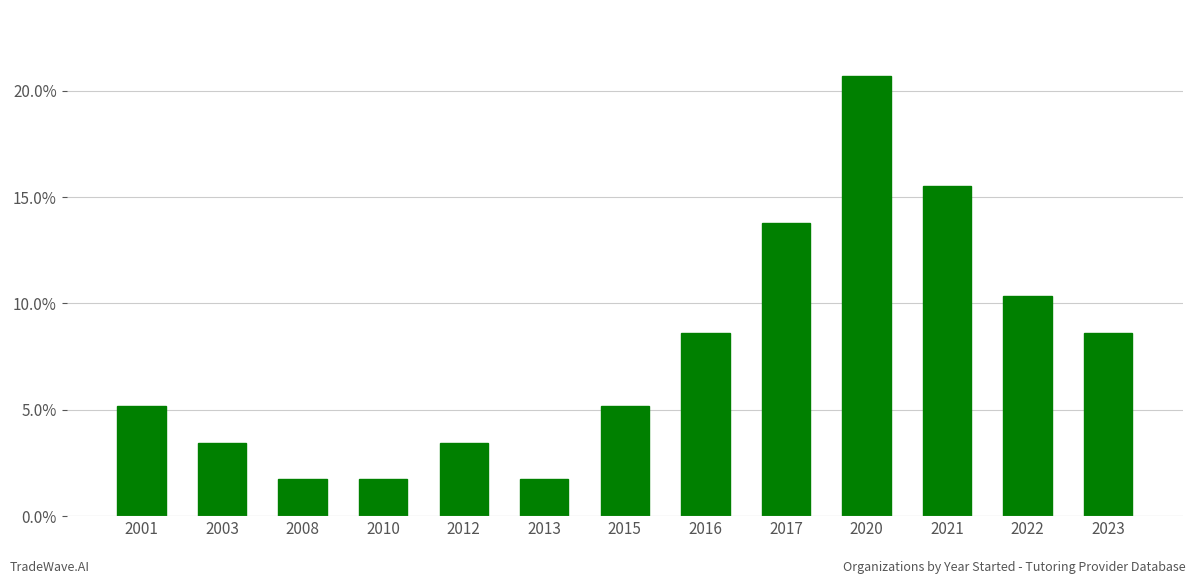

Does the chart contain any negative values?

No